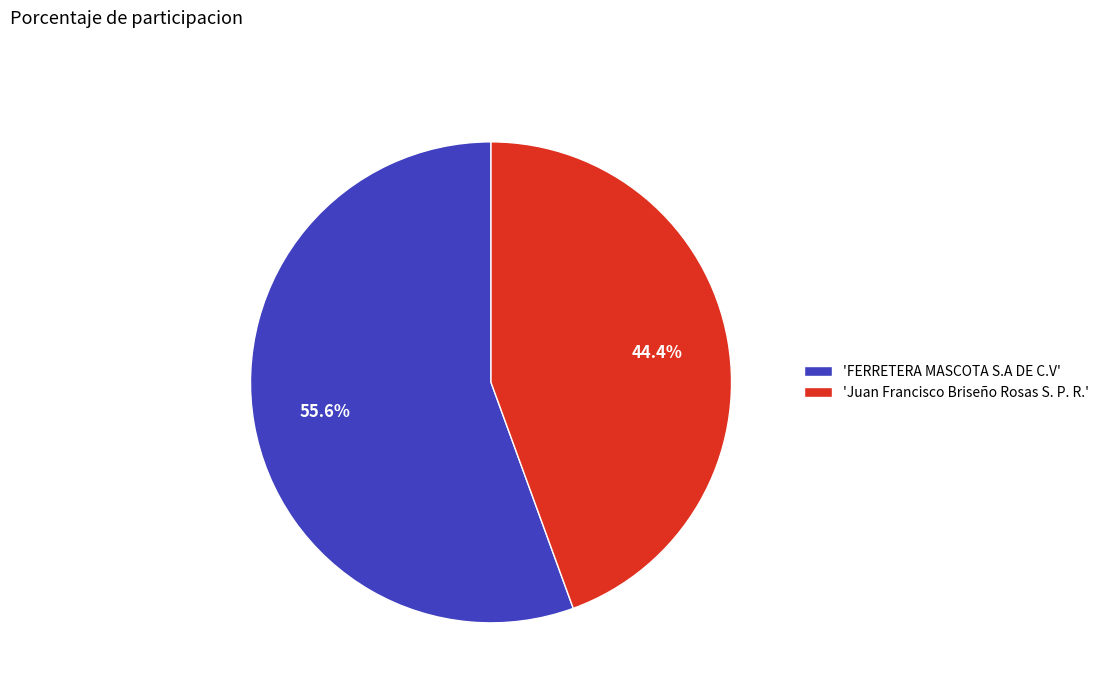

Is there a majority slice in this chart?

Yes